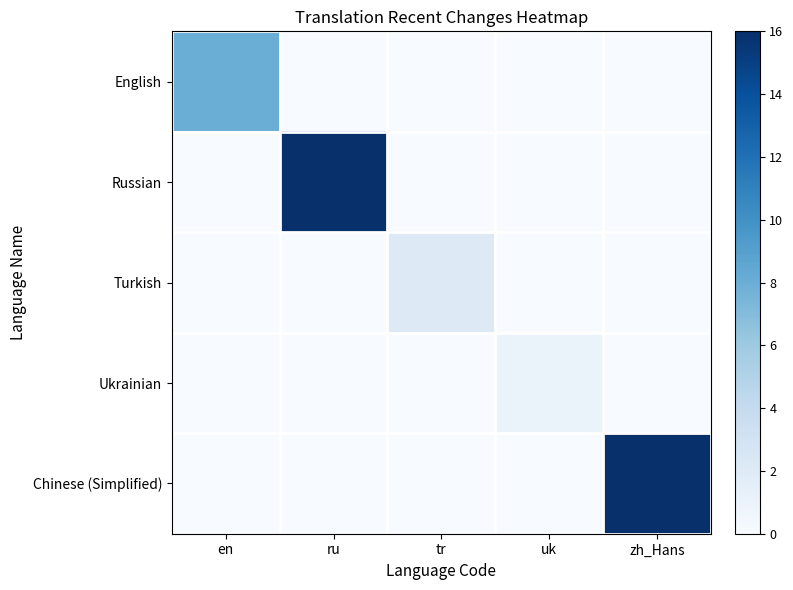

At which category is the sum across all series the highest?

ru